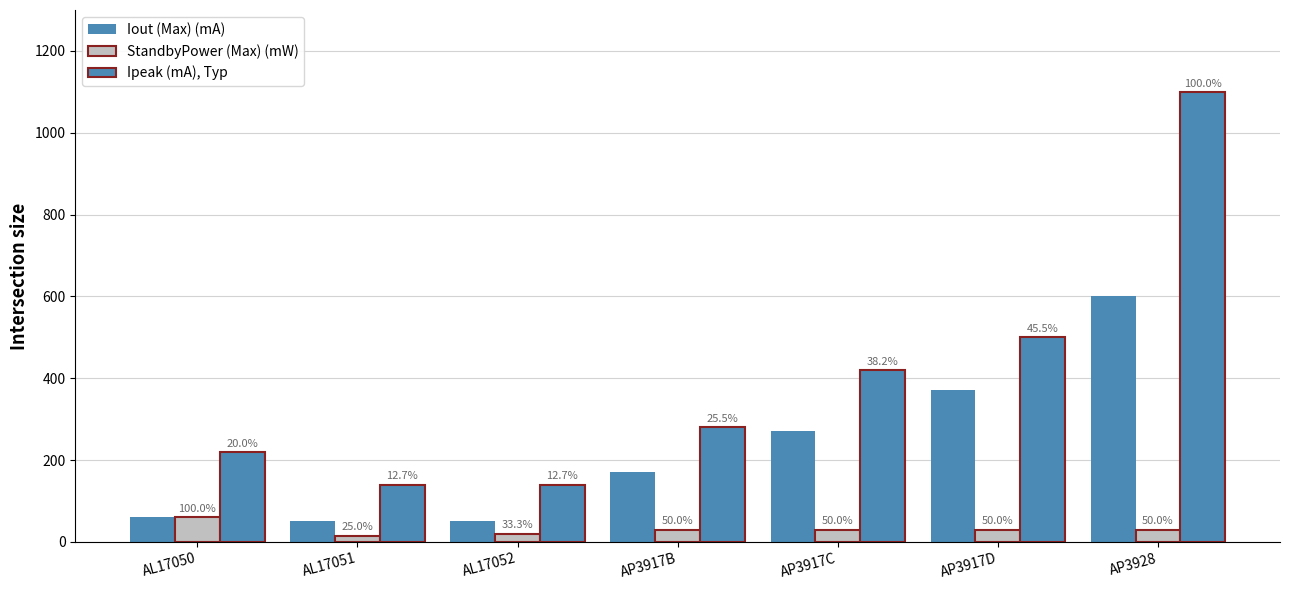

How many bars are there in each group?

3